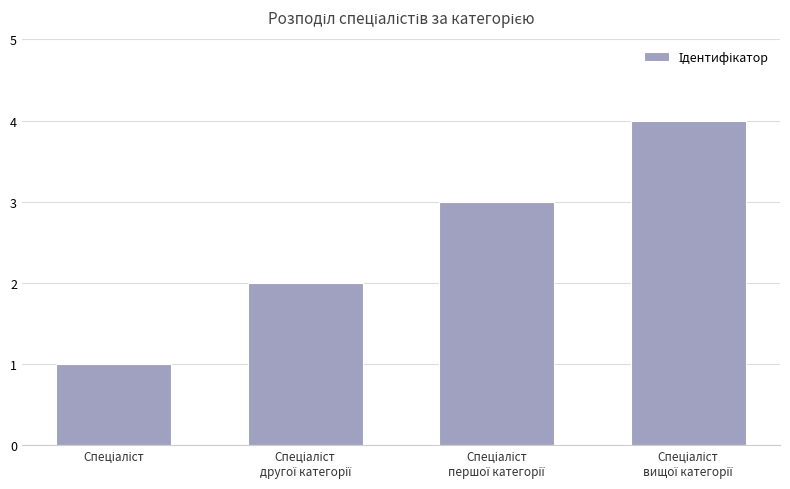

What is the greatest value displayed?

4